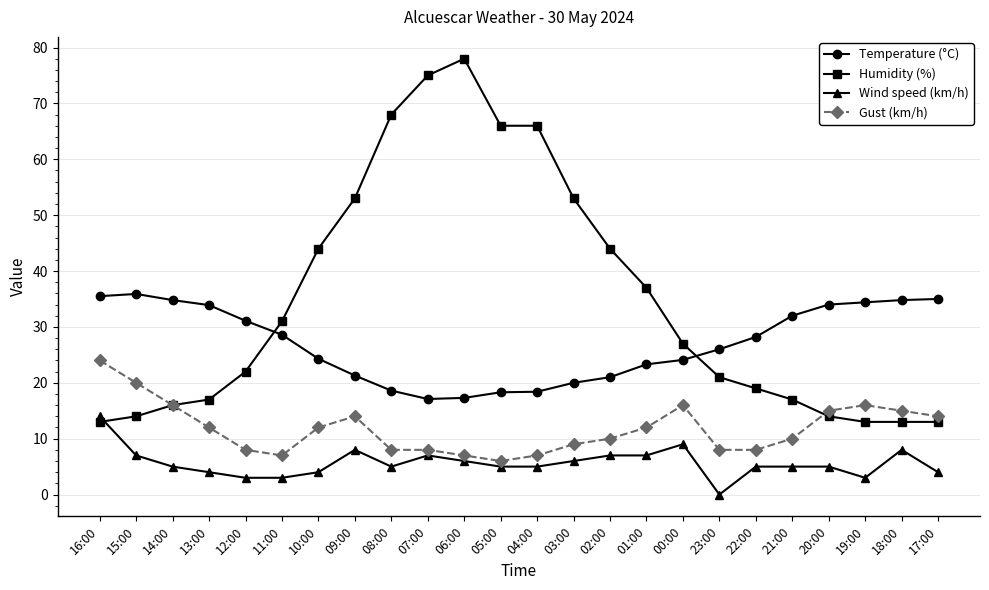

What is the difference between the second highest and minimum values in the Gust (km/h) series?

14.0